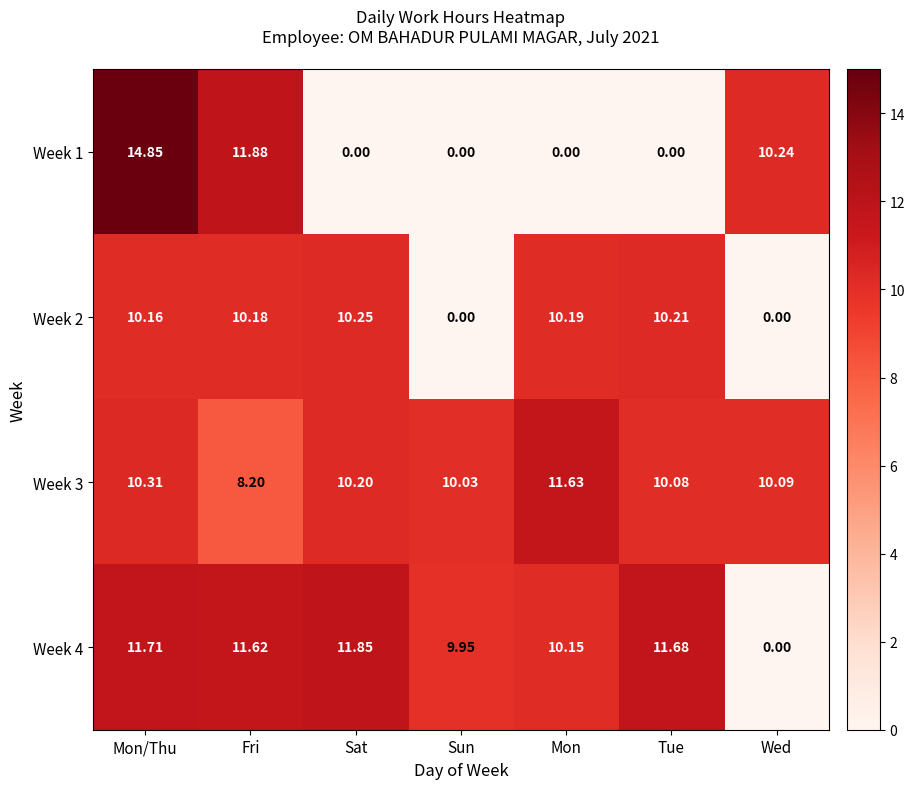

Rank the categories by Week 4 value from highest to lowest.

Sat, Mon/Thu, Tue, Fri, Mon, Sun, Wed